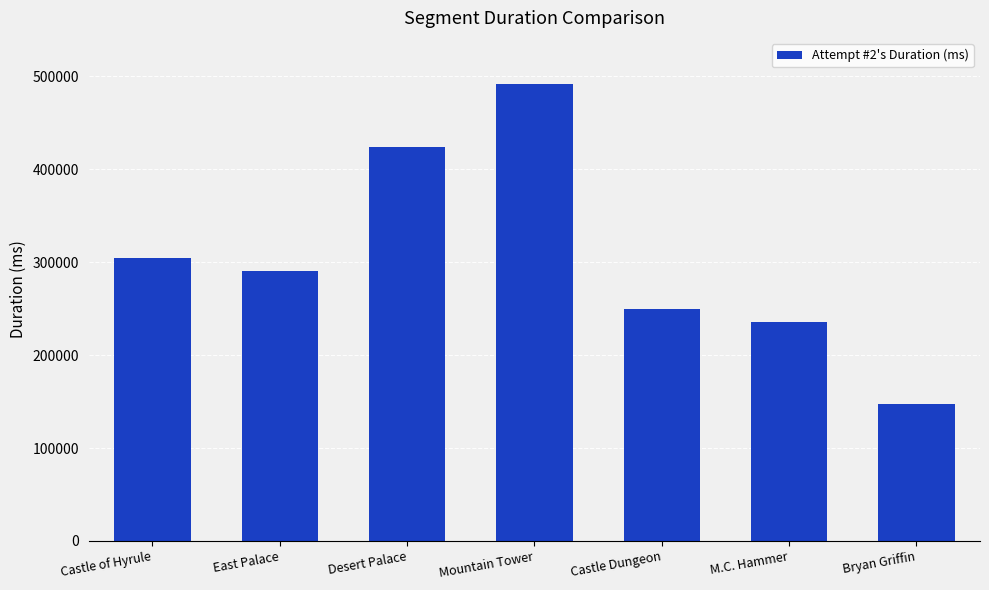

Reading left to right, what are all the values shown in this chart?

304931	290843	424270	492105	249923	235291	147788